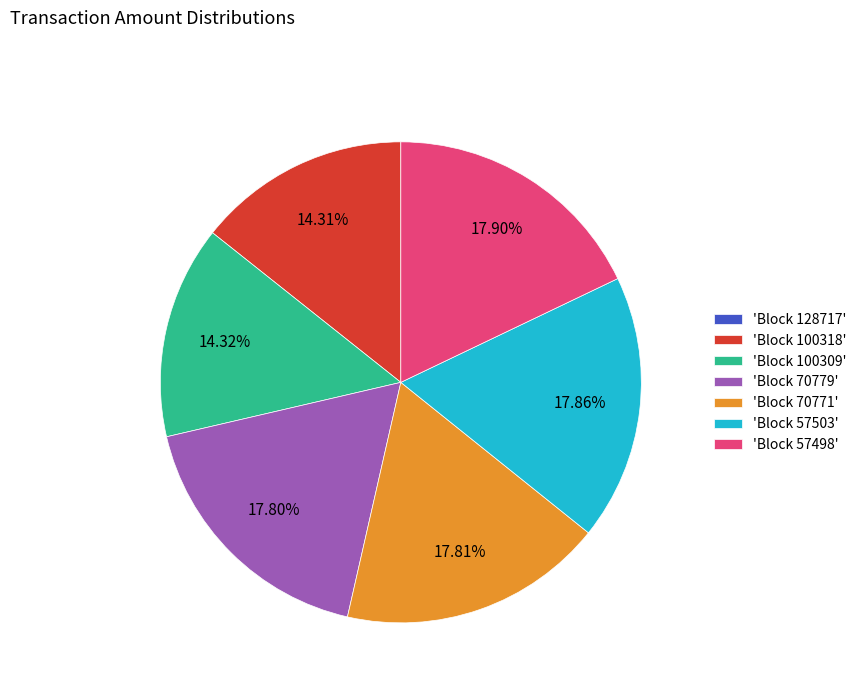

Approximately how many times larger is the value at 'Block 100318' compared to 'Block 57498'?

0.8